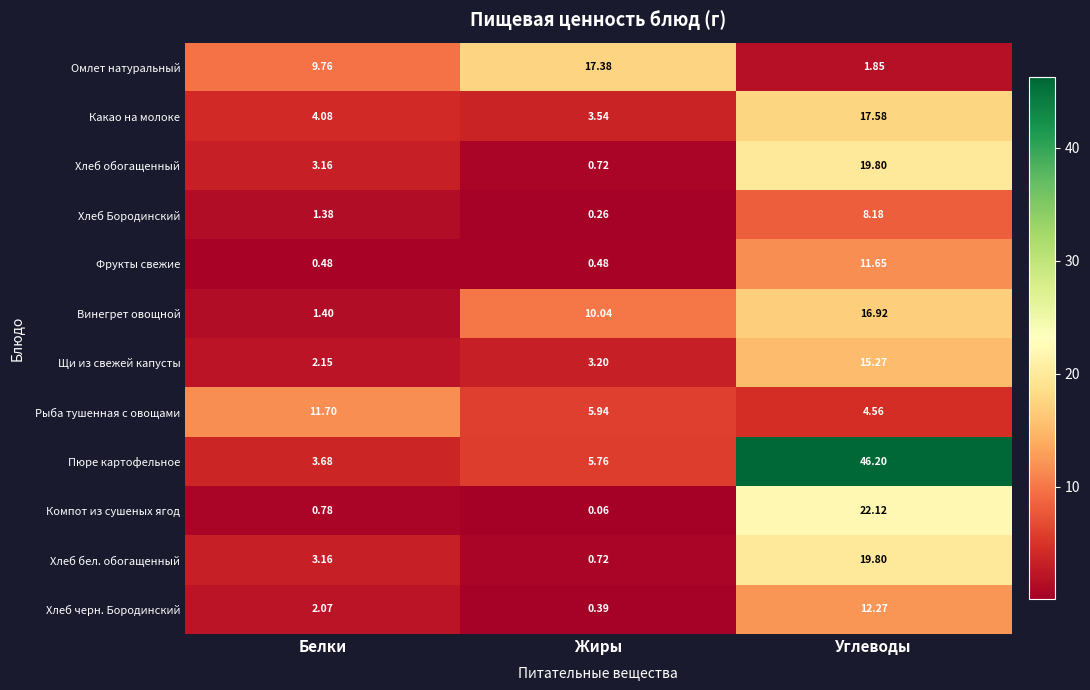

At which label does Какао на молоке reach its peak?

Углеводы